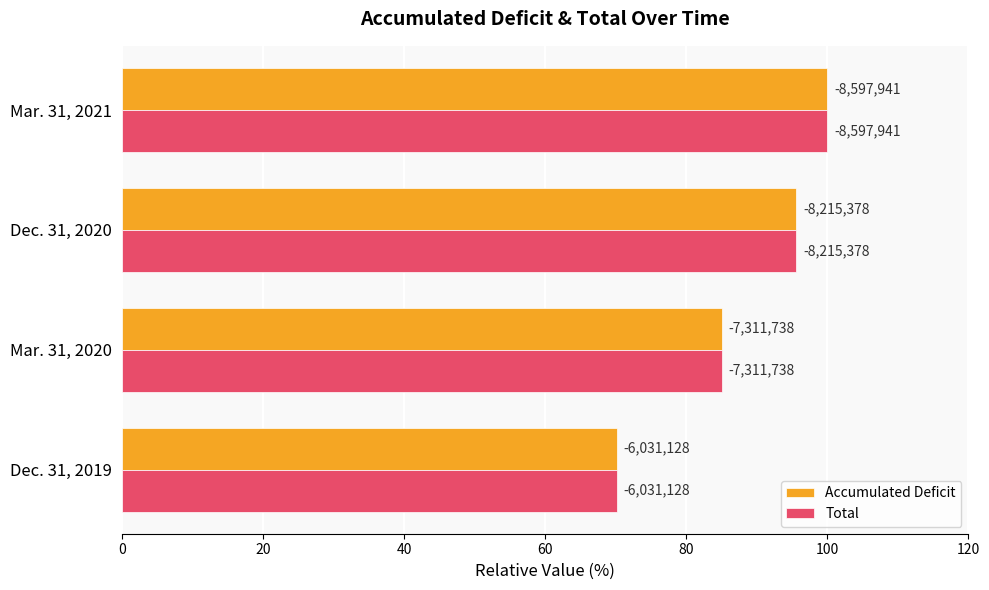

What is the difference between the second highest and second lowest values in the Accumulated Deficit series?

10.5